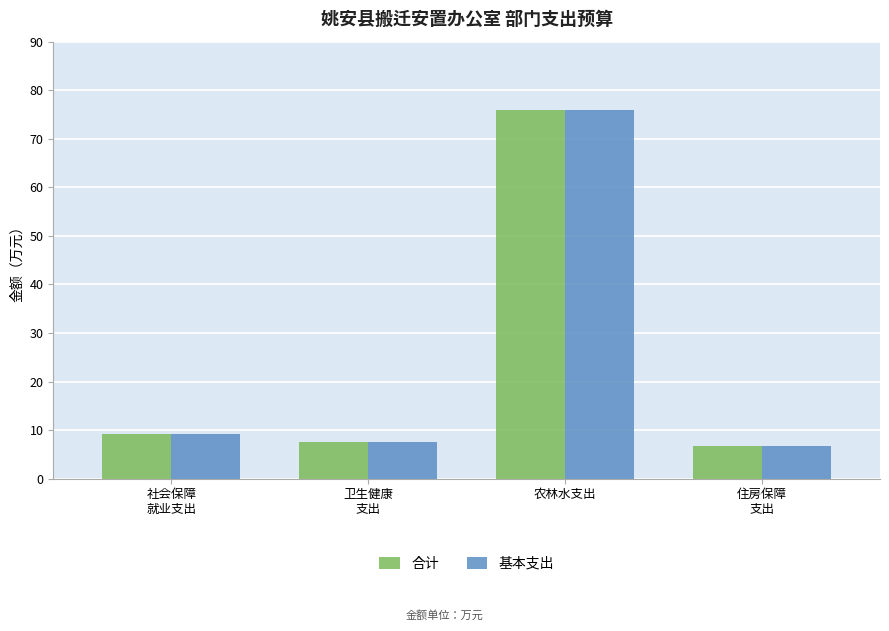

What are all the series names shown in the legend?

合计, 基本支出